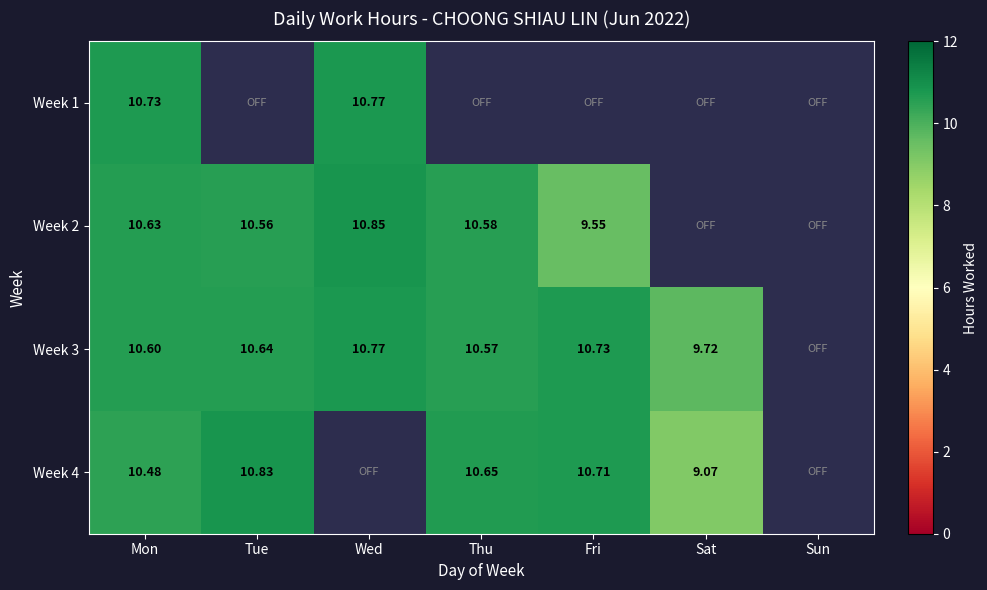

Is the value of Week 1 at Wed greater than the value of Week 2 at Mon?

Yes